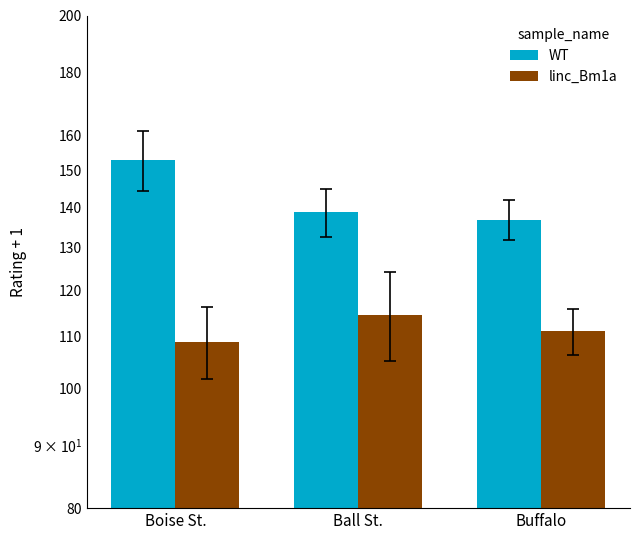

What is the sum of the WT values at Buffalo and Boise St.?

289.7